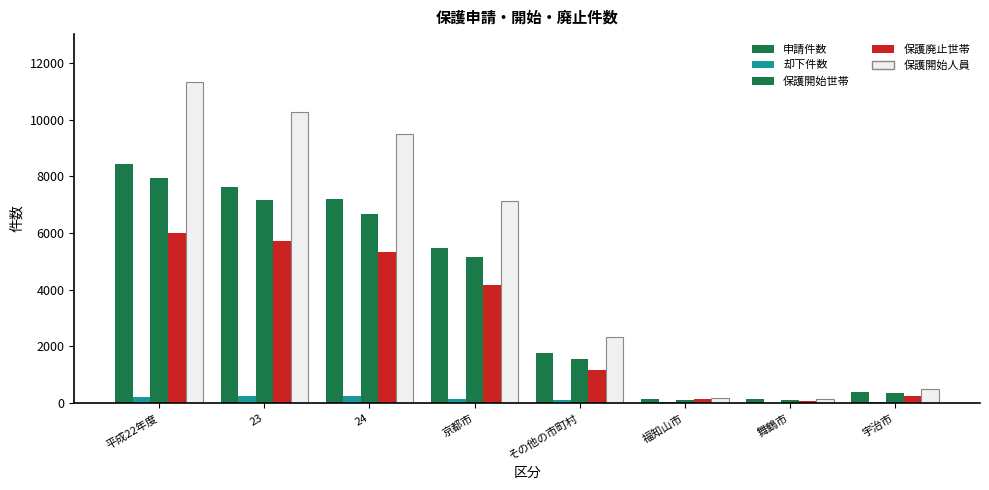

Reading left to right, what are all the values shown in this chart?

申請件数: 8438	7642	7216	5456	1760	153	126	383
却下件数: 220	235	262	146	116	23	13	20
保護開始世帯: 7949	7173	6682	5143	1539	123	99	339
保護廃止世帯: 5986	5735	5324	4152	1172	145	78	242
保護開始人員: 11324	10258	9485	7148	2337	177	145	510